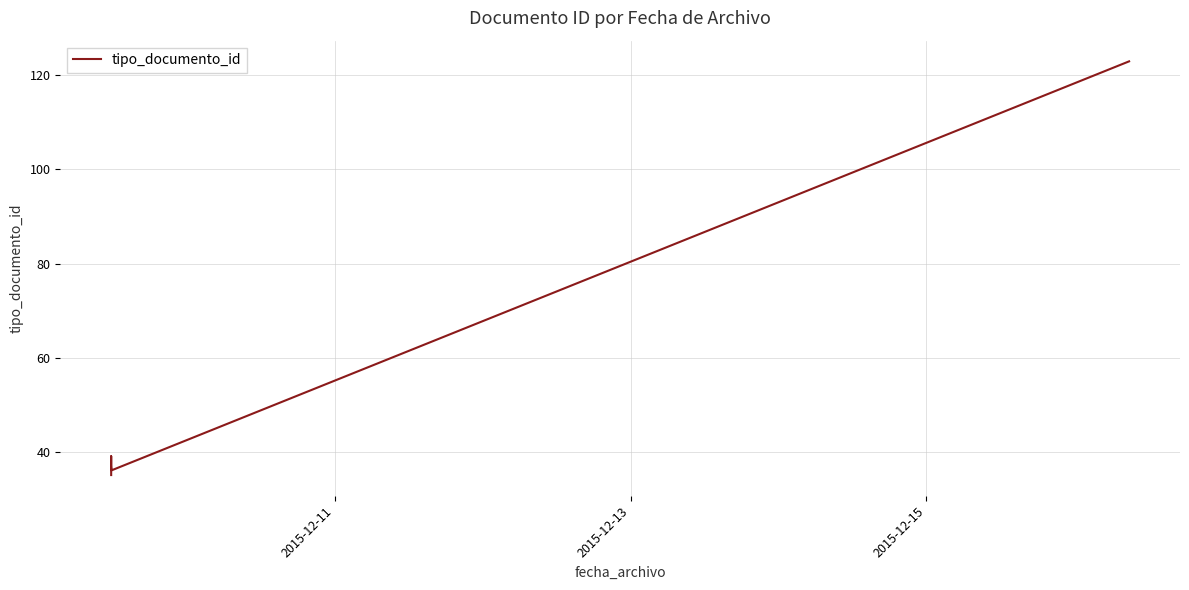

How many interior local valleys (lower than both neighbors) does the data have?

1